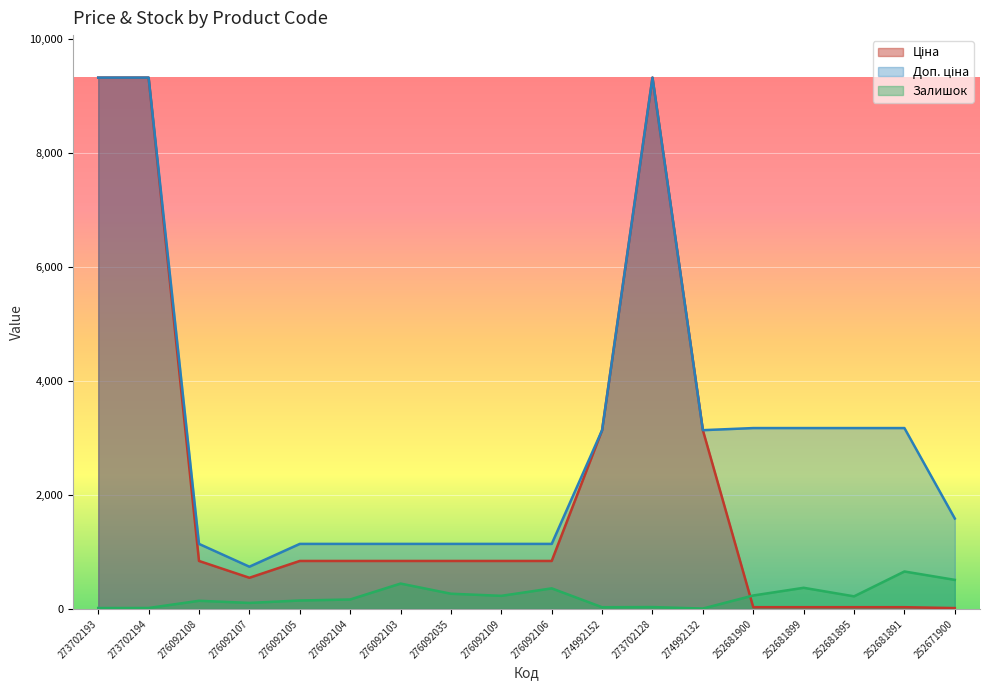

How many lines are shown in the chart?

3